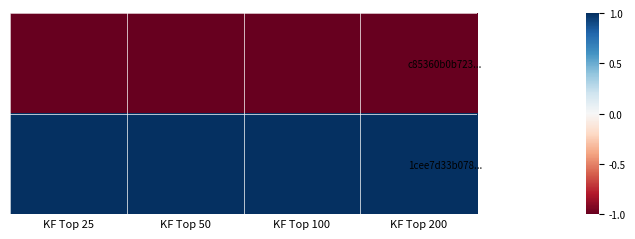

At how many categories does at least one series exceed 0?

4